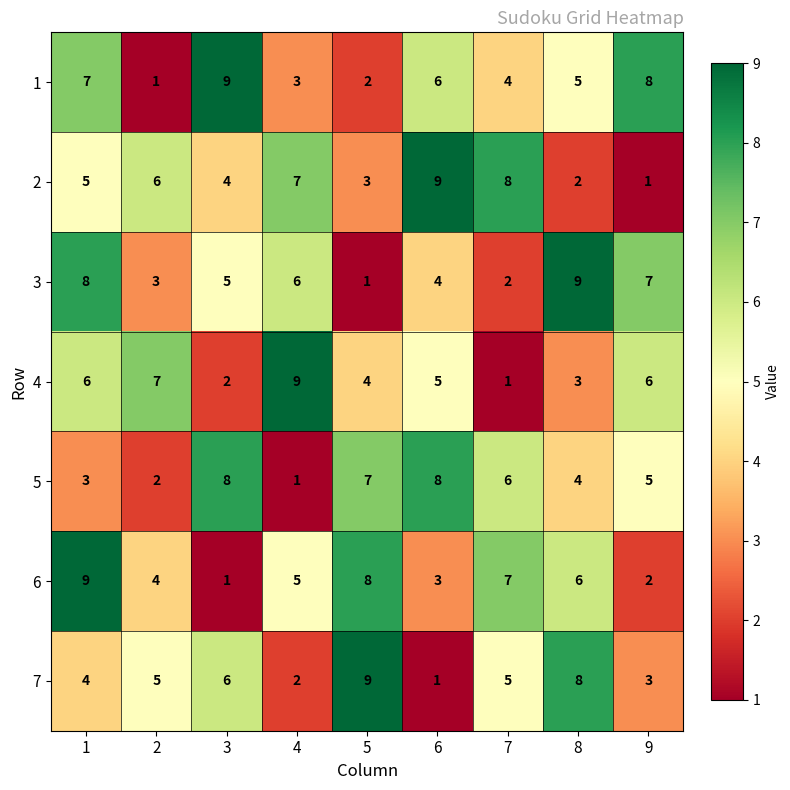

What is the sum of all 2 values?

45